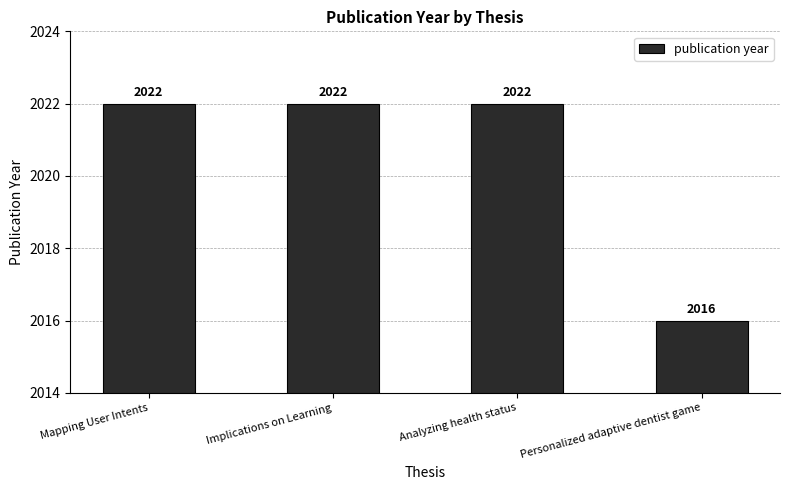

What is the greatest value displayed?

2022